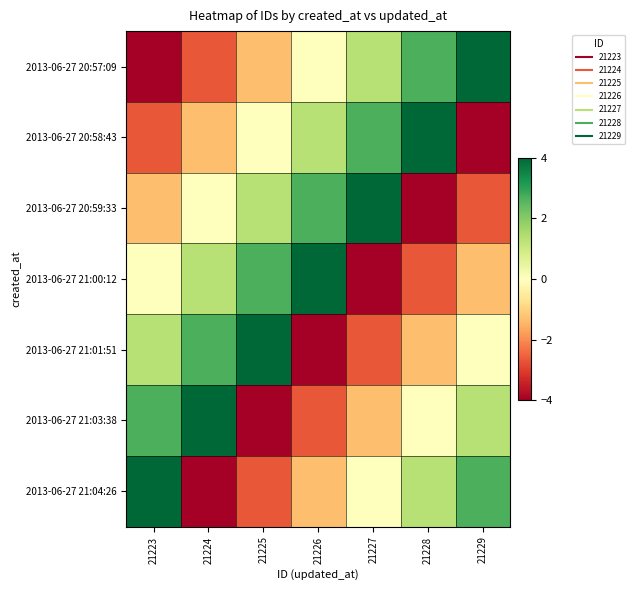

Which label corresponds to the largest value in the chart?

21229